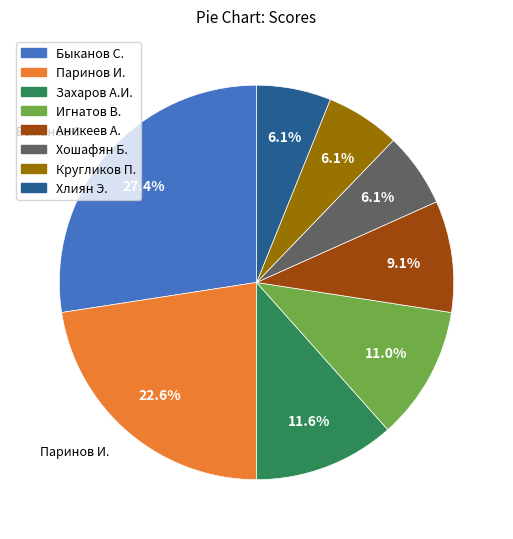

To the nearest percent, what is the difference between the Быканов С. and Кругликов П. slice percentages?

21%